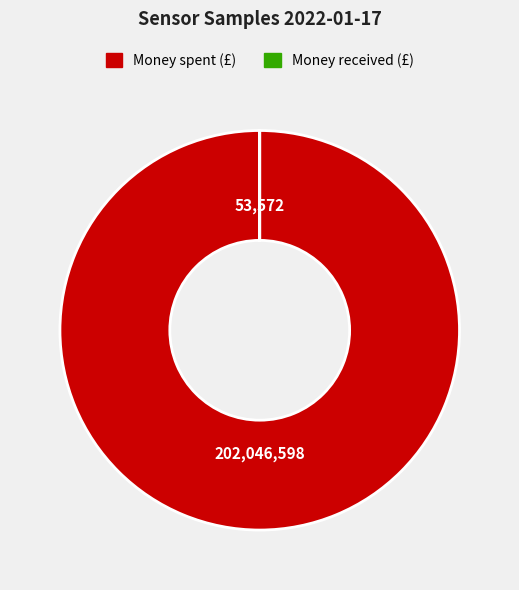

Is Money spent (£) the majority of the pie?

Yes